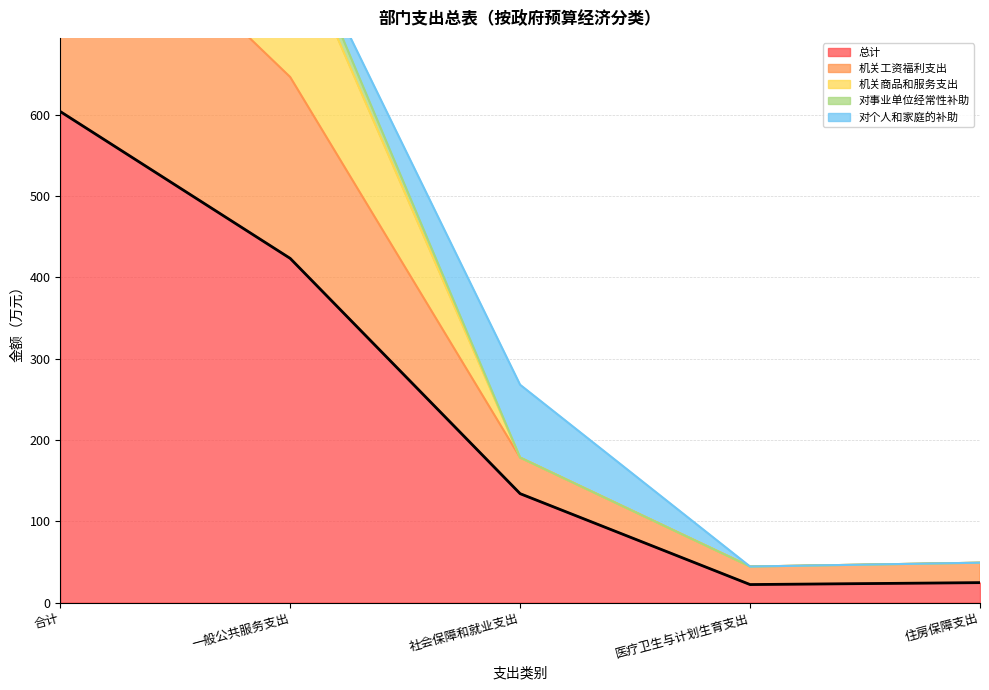

Reading left to right, what are all the values shown in this chart?

总计: 604.1	423.4	134.0	22.2	24.5
机关工资福利支出: 314.2	223.1	44.4	22.2	24.5
机关商品和服务支出: 181.7	181.7	0.0	0.0	0.0
对事业单位经常性补助: 18.6	18.6	0.0	0.0	0.0
对个人和家庭的补助: 89.6	0.0	89.6	0.0	0.0